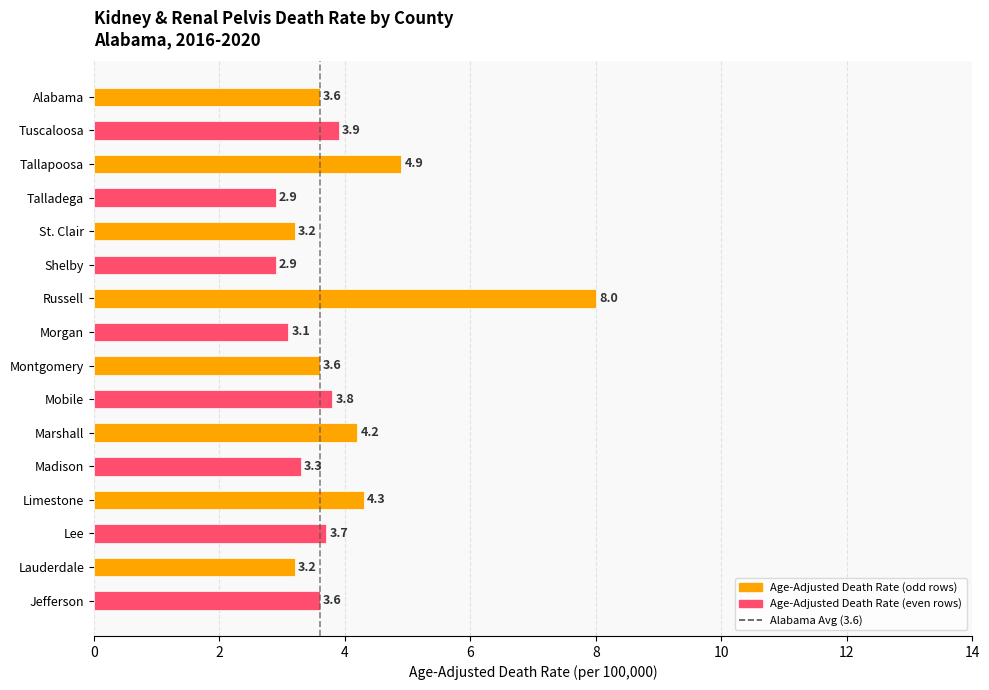

What is the sum of the values at Lee and Morgan?

6.8